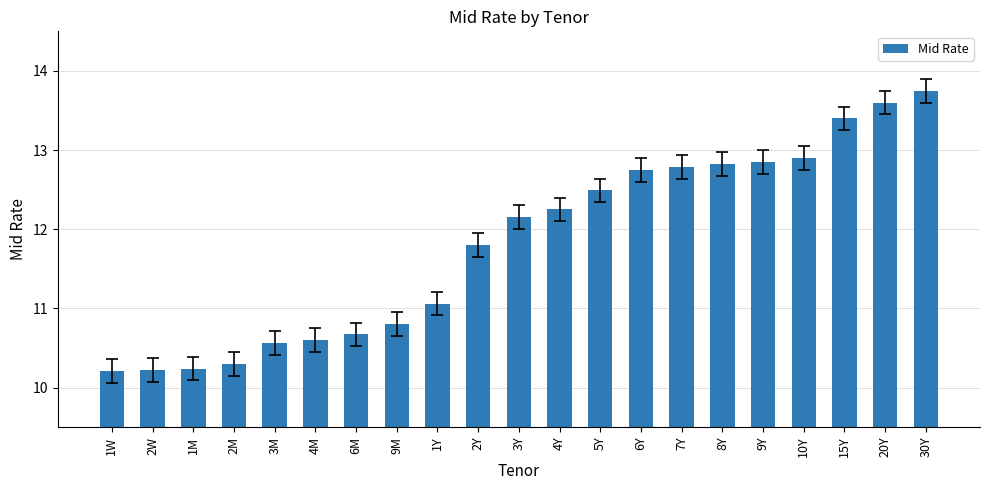

What is the change in value from 2W to 2Y?

+1.6